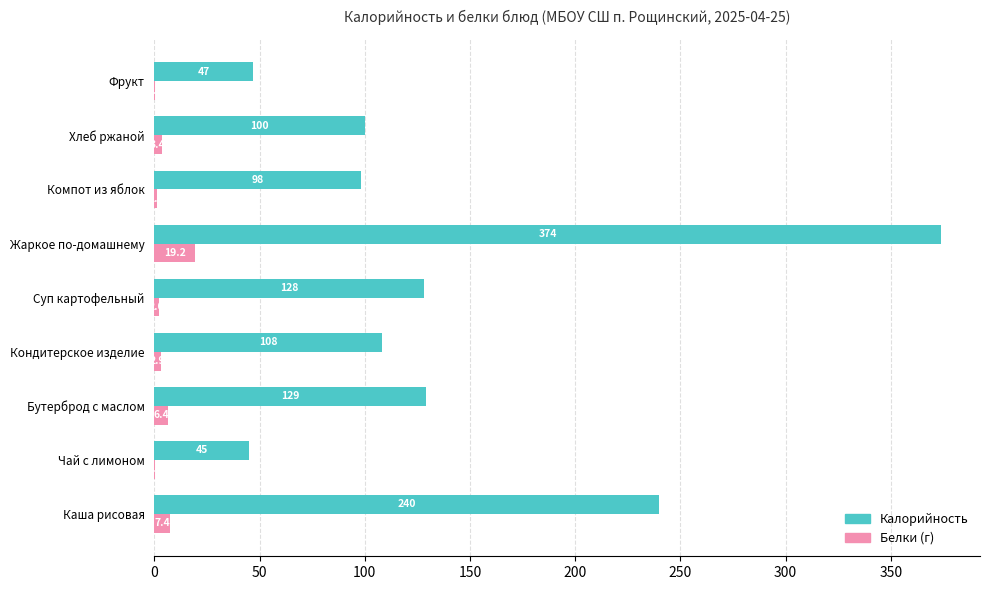

At which category does the chart reach its peak across all series?

Жаркое по-домашнему